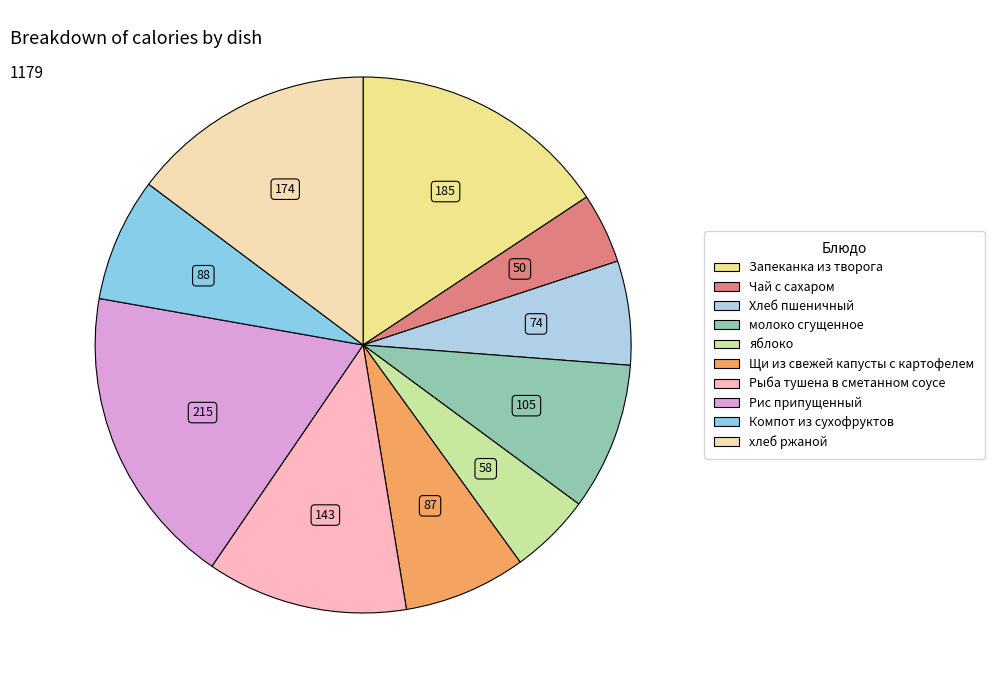

What is the ratio of the value at хлеб ржаной to the value at яблоко?

3.0